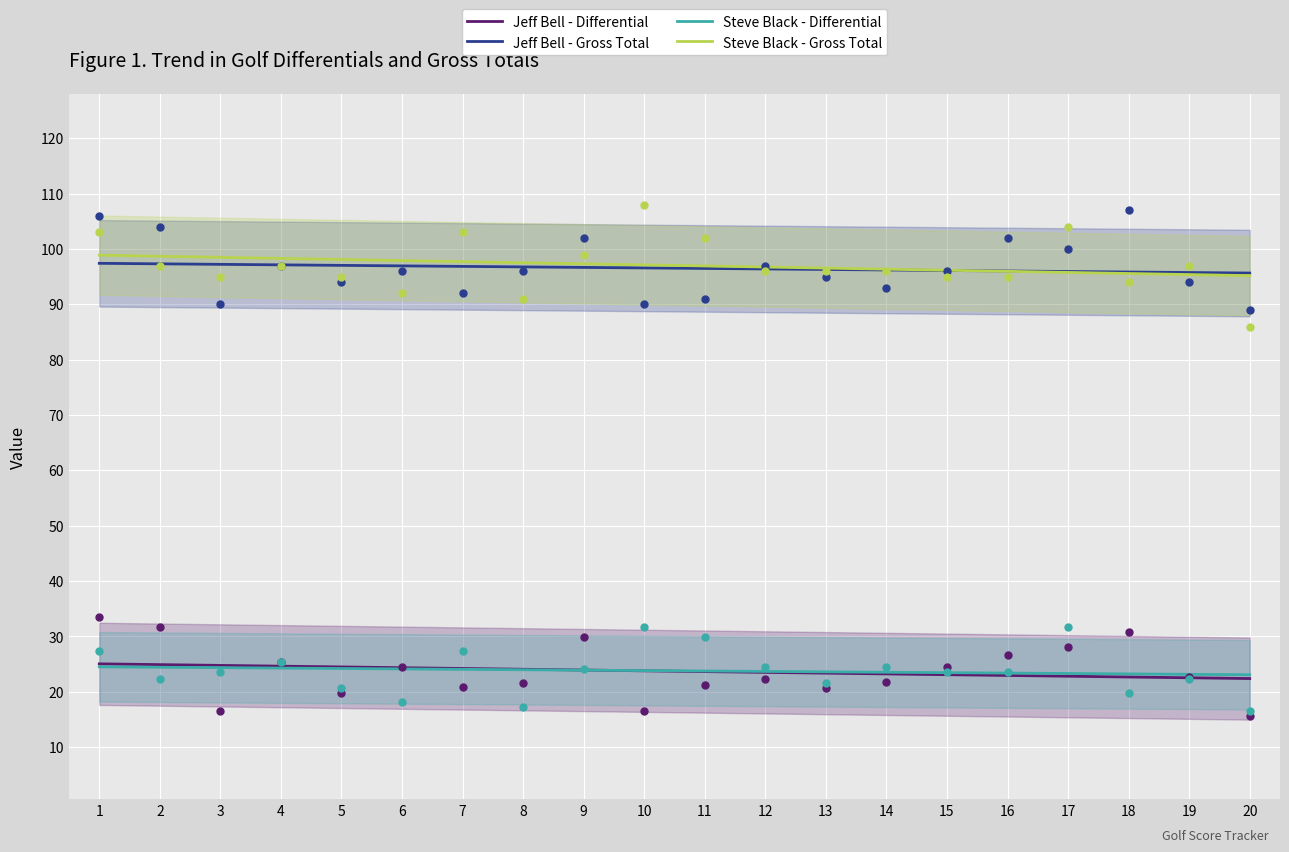

At how many categories does at least one series exceed 94?

20